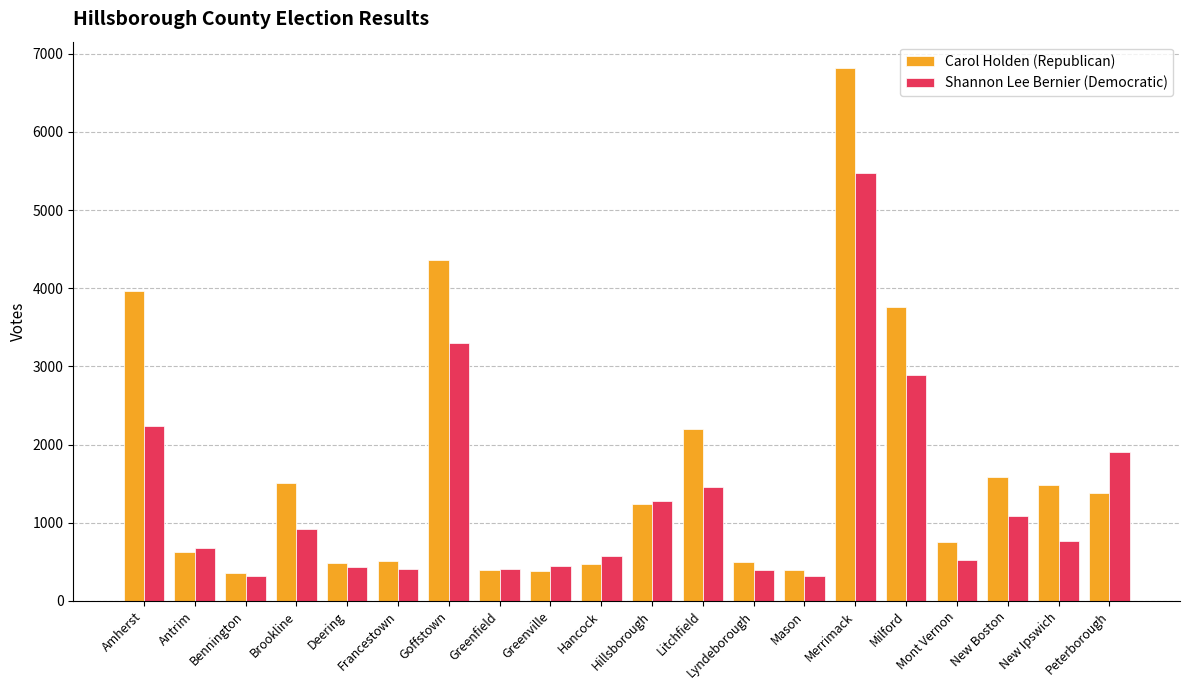

Count the number of categories in the chart.

20